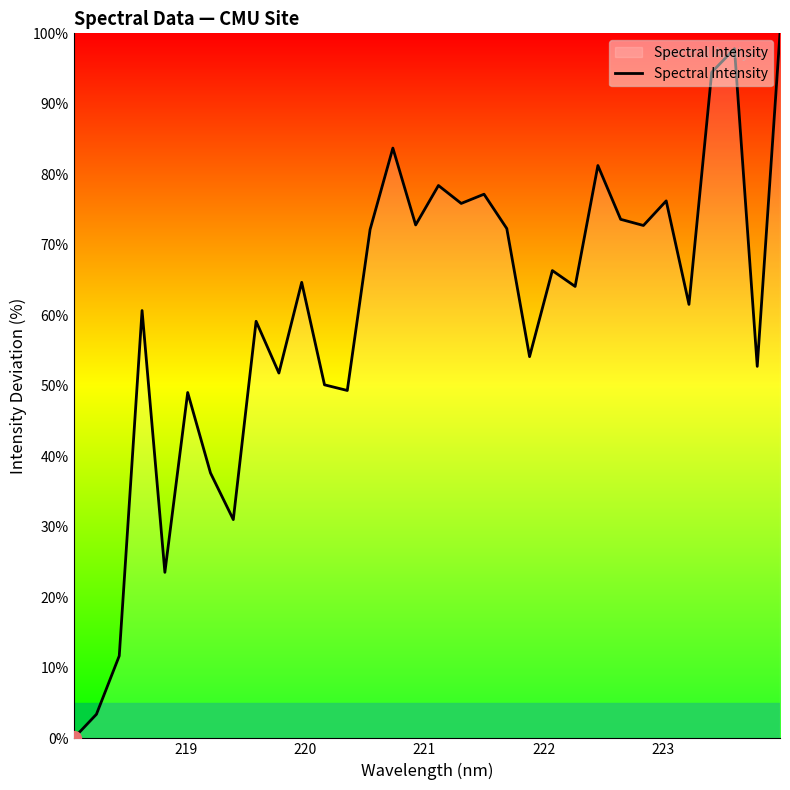

How many lines are shown in the chart?

1